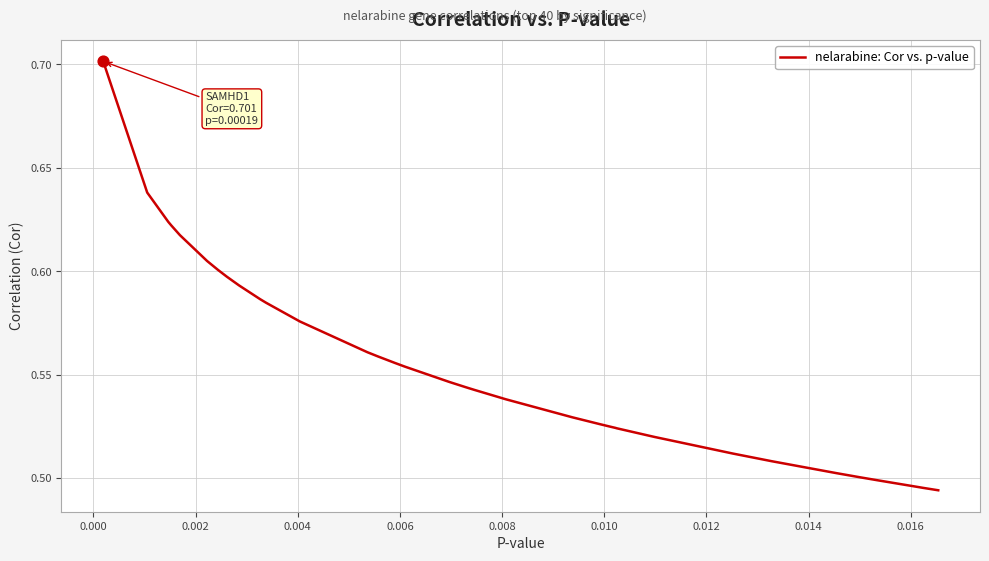

What is the maximum value shown in the chart?

0.7